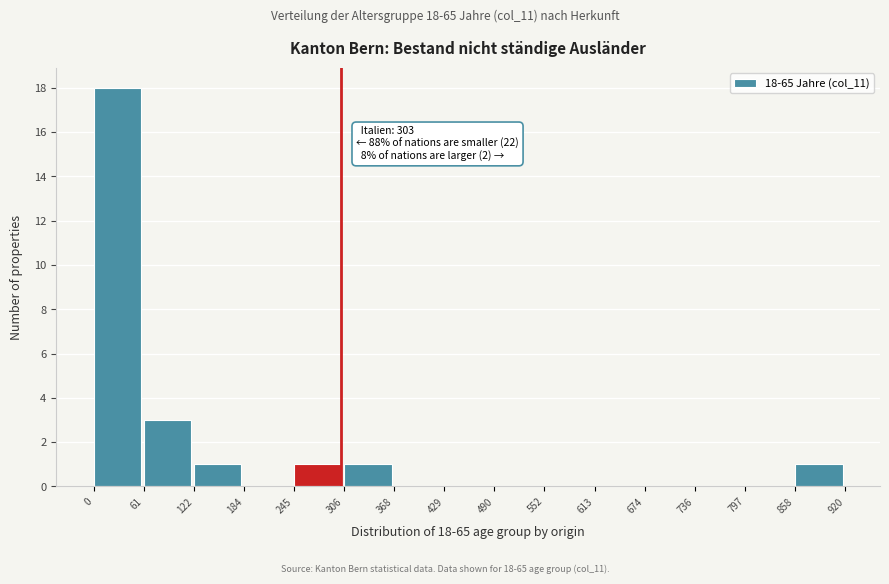

Which range on the x-axis has the tallest bar?

0 to 61